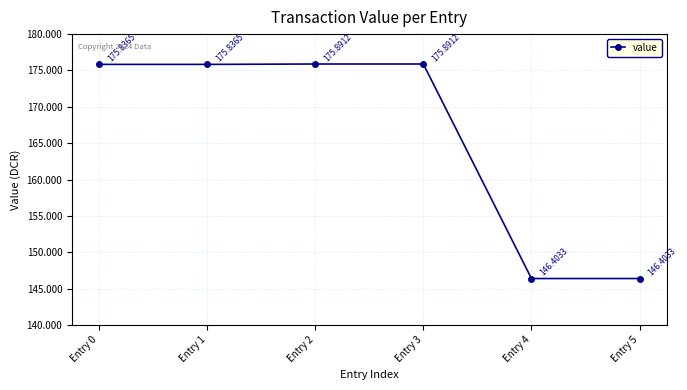

Reading right to left, what are all the values shown in this chart?

Entry 5=146.4	Entry 4=146.4	Entry 3=175.9	Entry 2=175.9	Entry 1=175.8	Entry 0=175.8